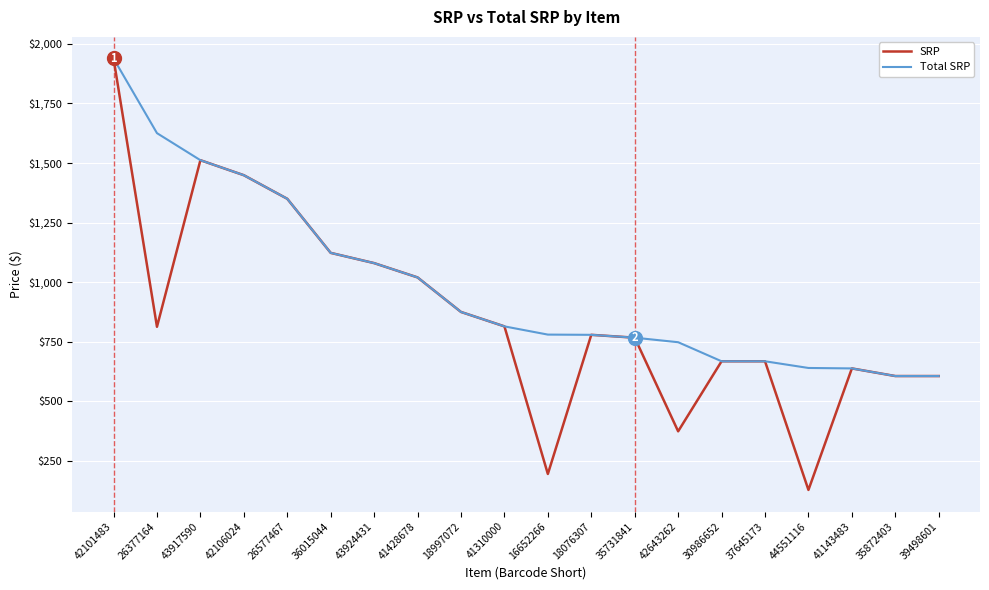

Rank the series by their average value, from lowest to highest.

SRP, Total SRP